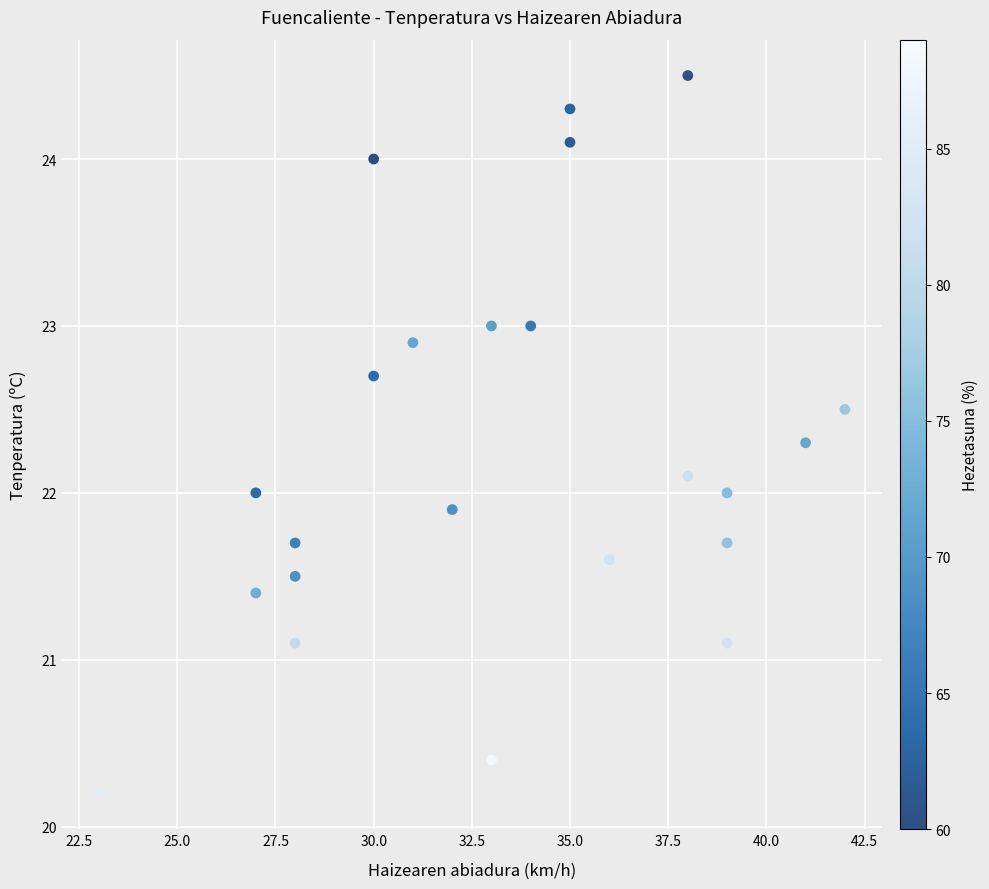

What is the range of X values (max minus min)?

19.0